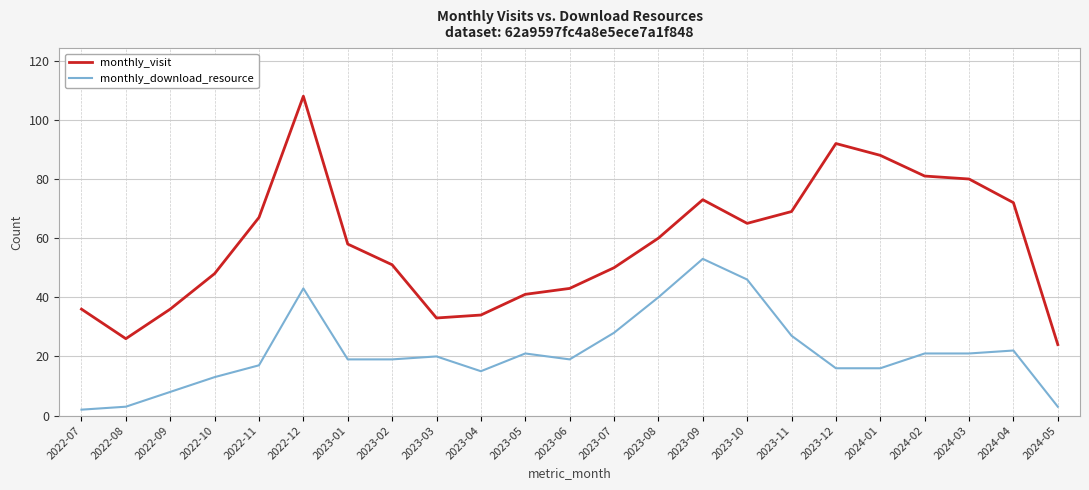

The value of monthly_download_resource at 2022-11 is 9. True or false?

False